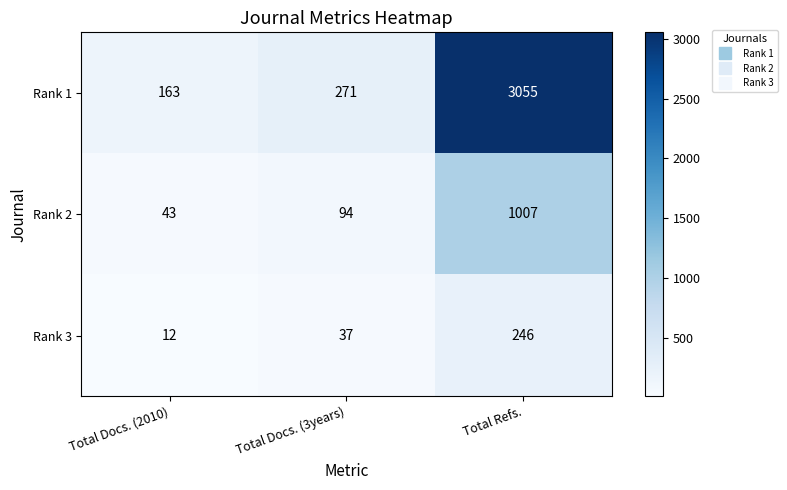

Reading left to right, list all the values displayed in this chart.

Rank 1: Total Docs. (2010)=163	Total Docs. (3years)=271	Total Refs.=3055
Rank 2: Total Docs. (2010)=43	Total Docs. (3years)=94	Total Refs.=1007
Rank 3: Total Docs. (2010)=12	Total Docs. (3years)=37	Total Refs.=246